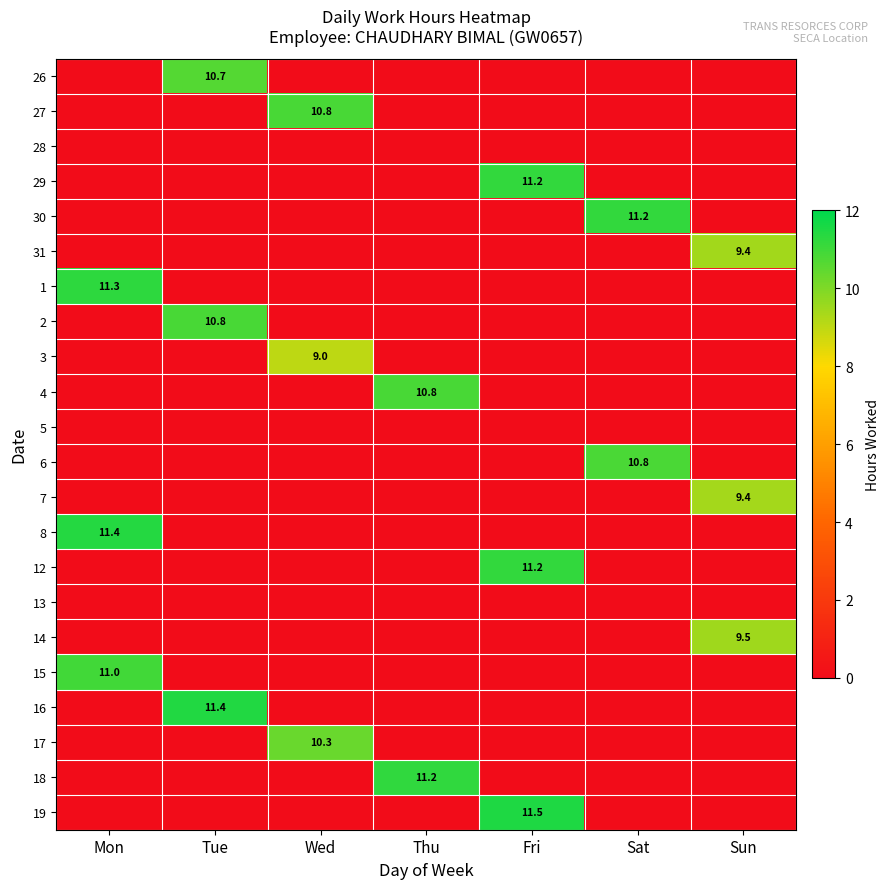

True or false: 7 has a value of 9.4 at Sun.

True